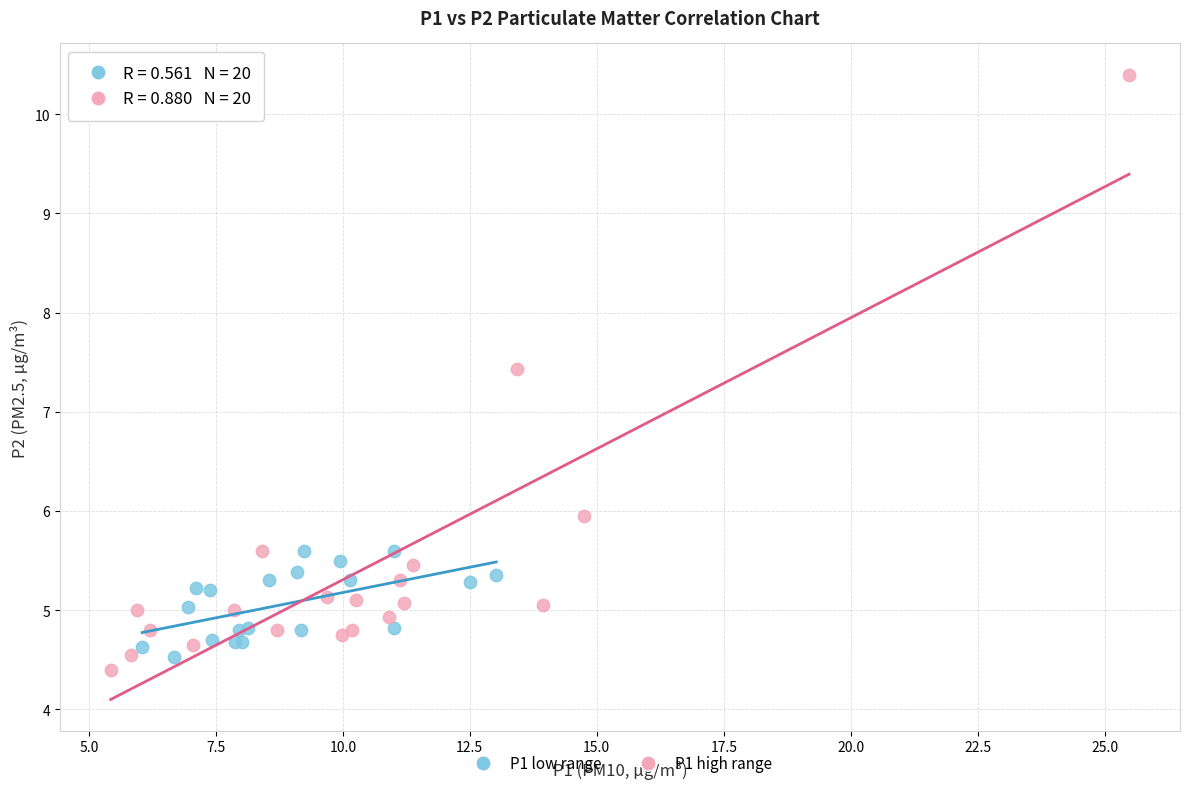

What are all the series names shown in the legend?

P1 low range, P1 high range